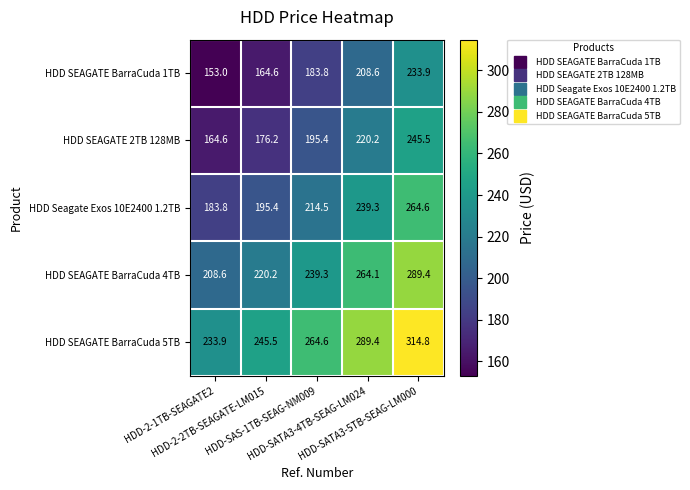

Rank the series by their maximum value, from highest to lowest.

HDD SEAGATE BarraCuda 5TB, HDD SEAGATE BarraCuda 4TB, HDD Seagate Exos 10E2400 1.2TB, HDD SEAGATE 2TB 128MB, HDD SEAGATE BarraCuda 1TB